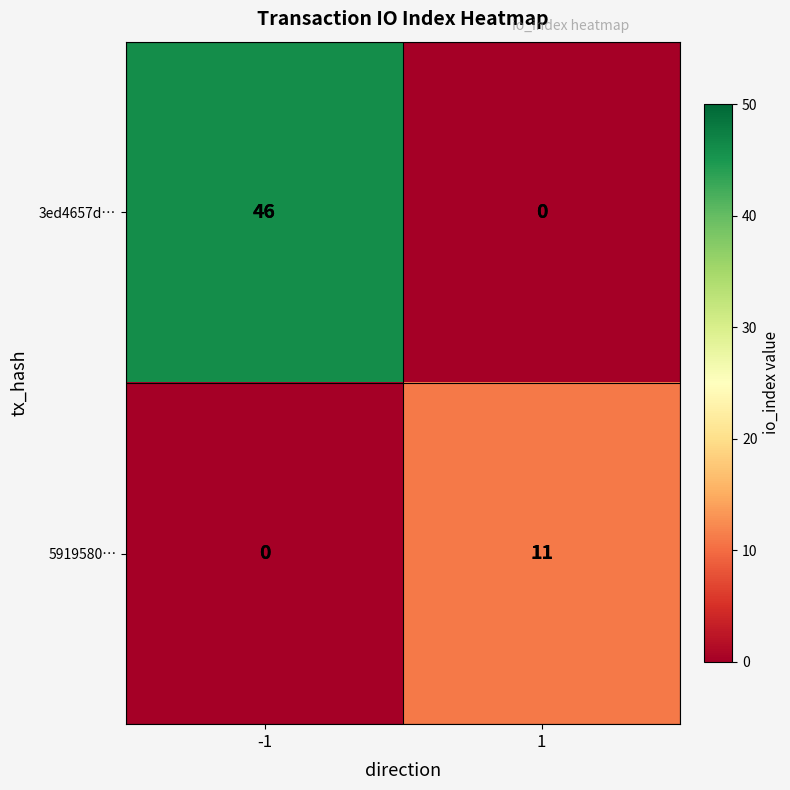

Rank the categories by 3ed4657d… value from lowest to highest.

1, -1